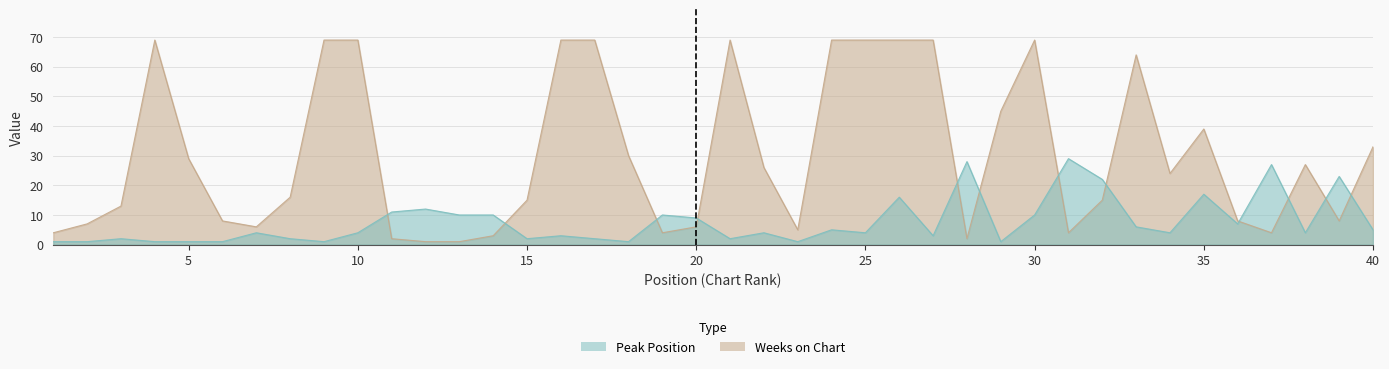

Which series has the widest spread of values?

Weeks on Chart